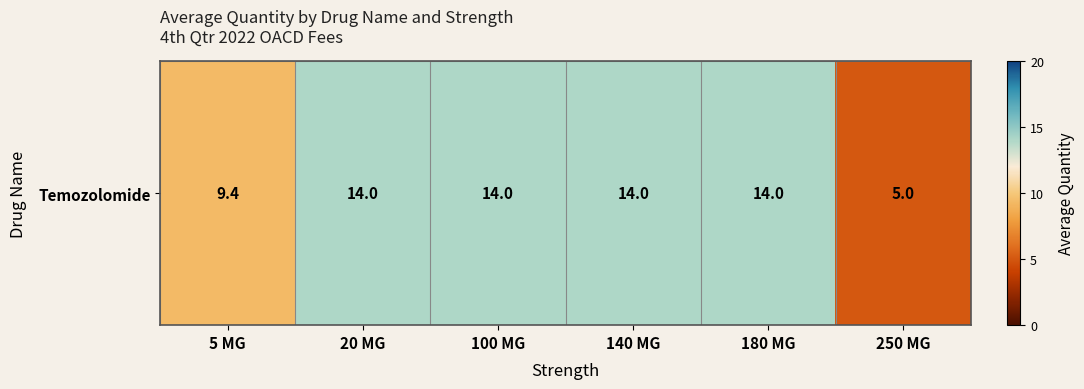

Which category has the highest value across all series?

20 MG